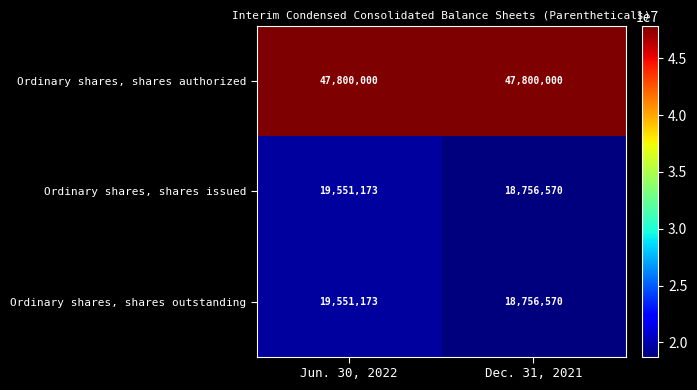

What value does the Ordinary shares, shares outstanding series have at Dec. 31, 2021, to the nearest 10?

18756570